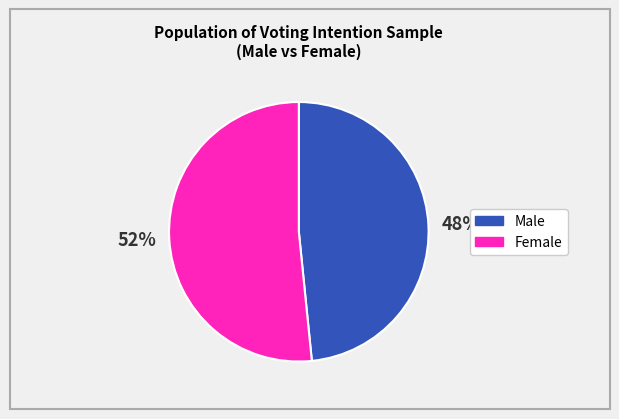

Count the number of slices in the pie.

2